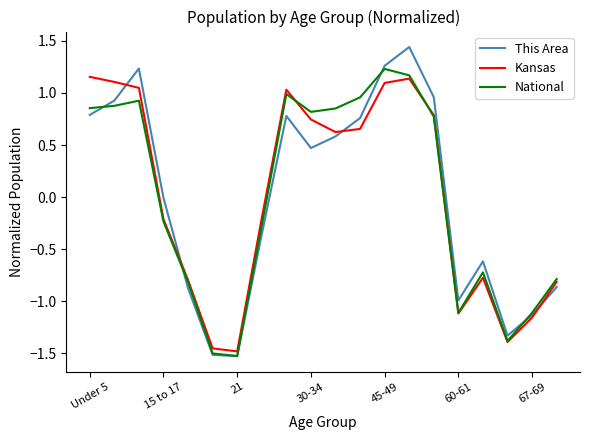

Which series has the largest range (max minus min)?

This Area